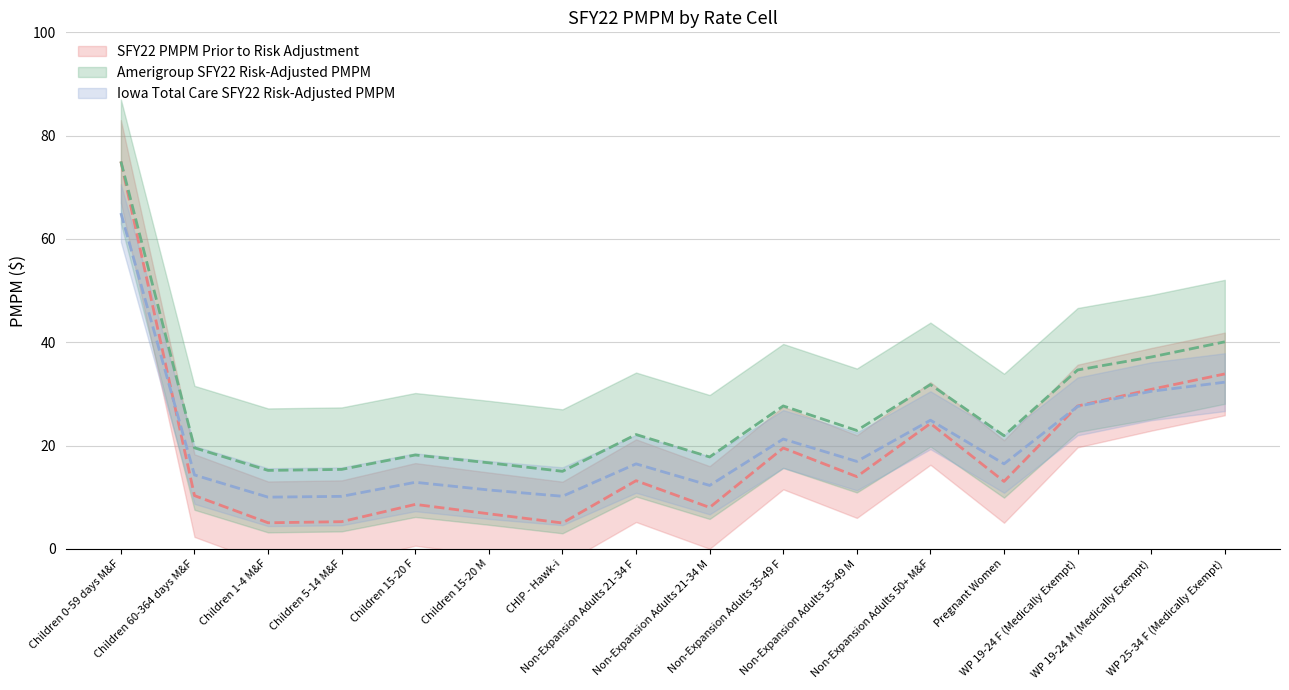

What is the maximum value shown in the chart?

75.0